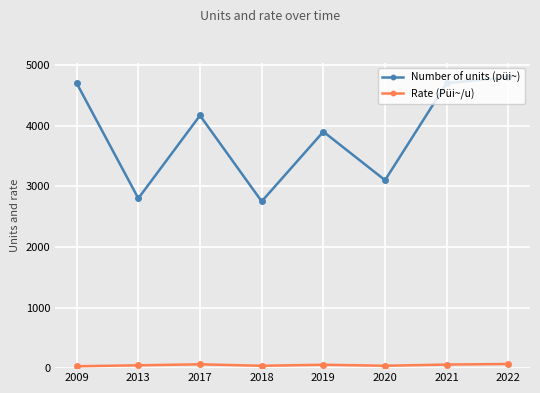

What is the value of the Number of units (püi~) point at the 8th from the left?

4800.0